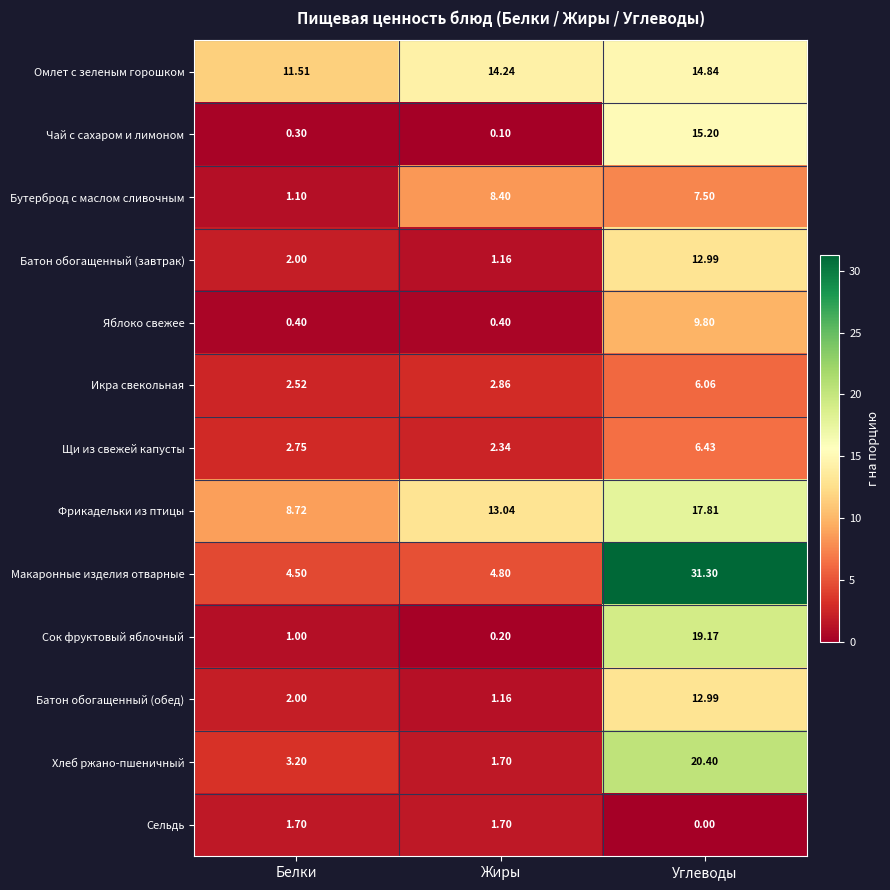

Rank the categories by Батон обогащенный (обед) value from lowest to highest.

Жиры, Белки, Углеводы